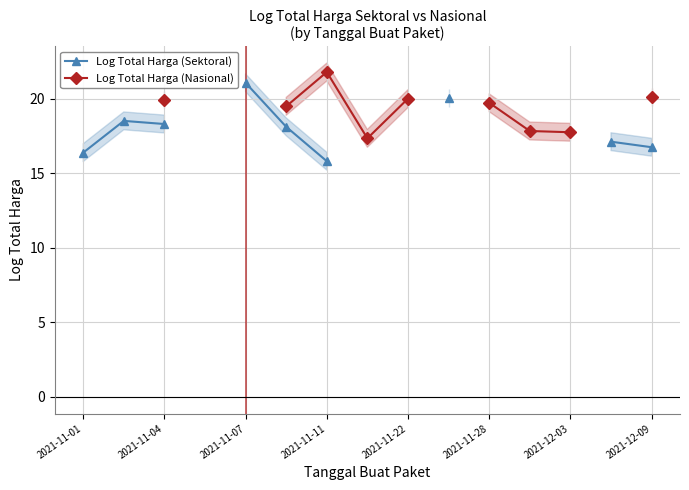

True or false: Log Total Harga (Sektoral) and Log Total Harga (Nasional) cross at least once.

False